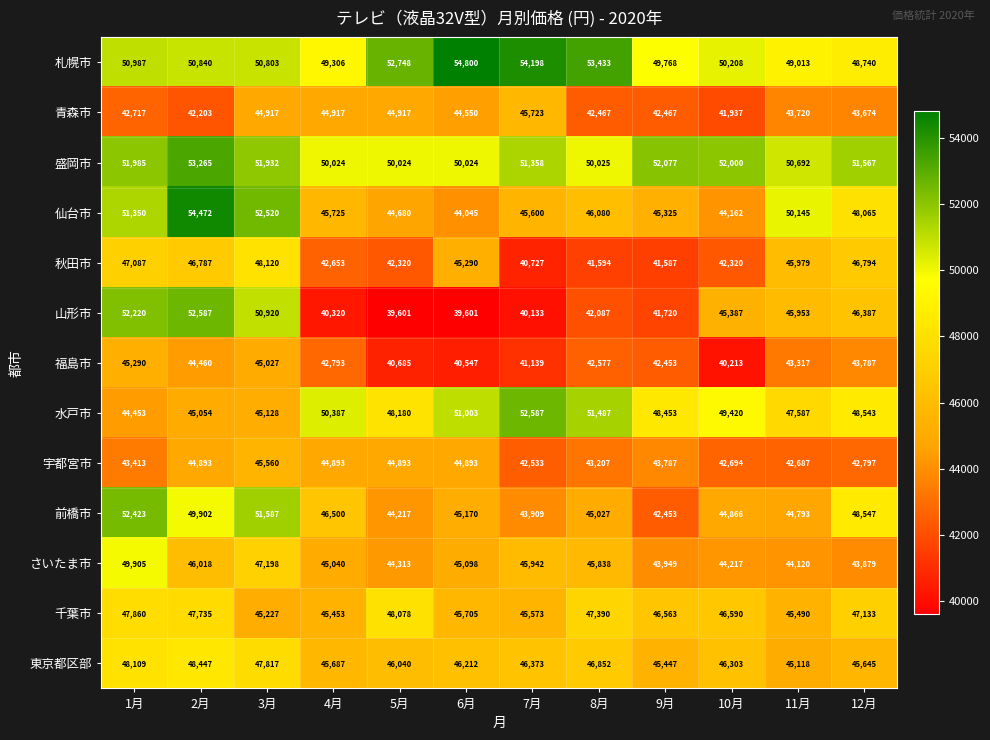

Between 2月 and 5月, which series saw the biggest shift?

山形市